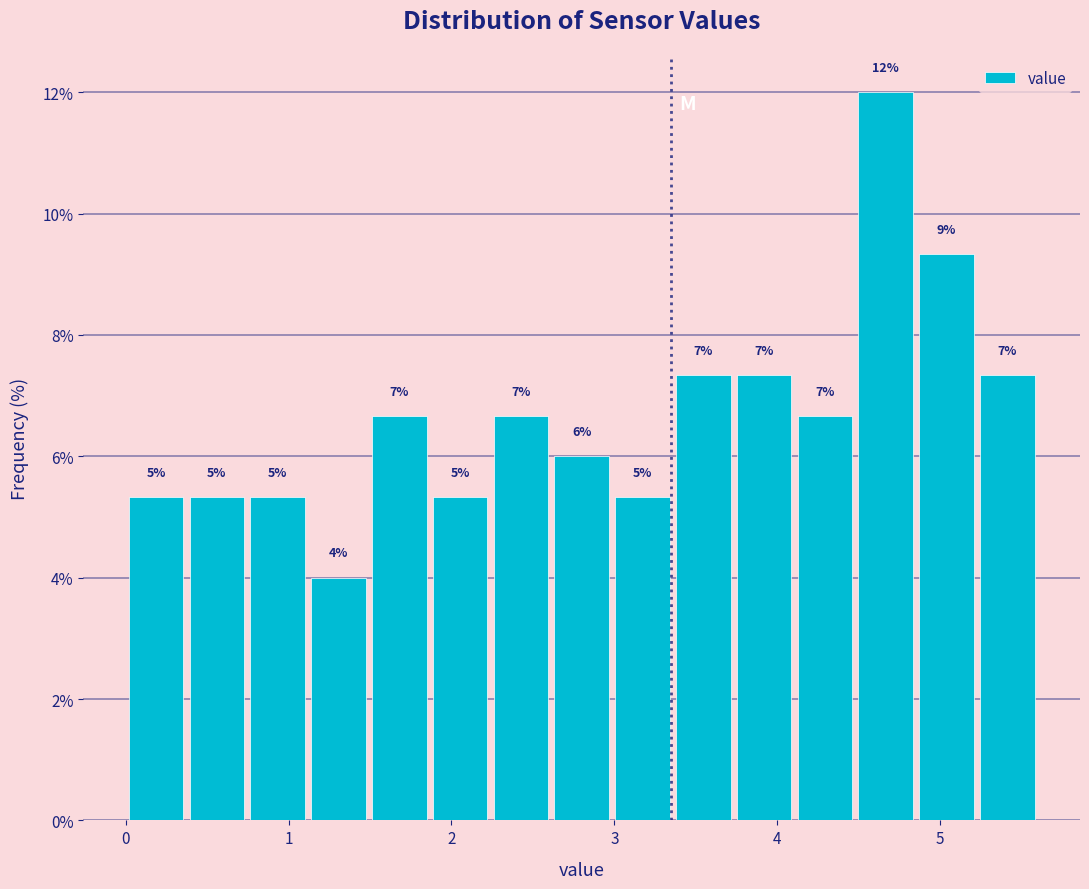

Around what value on the x-axis is the tallest bar? Give the approximate position of its centre, as read against the axis.

4.7